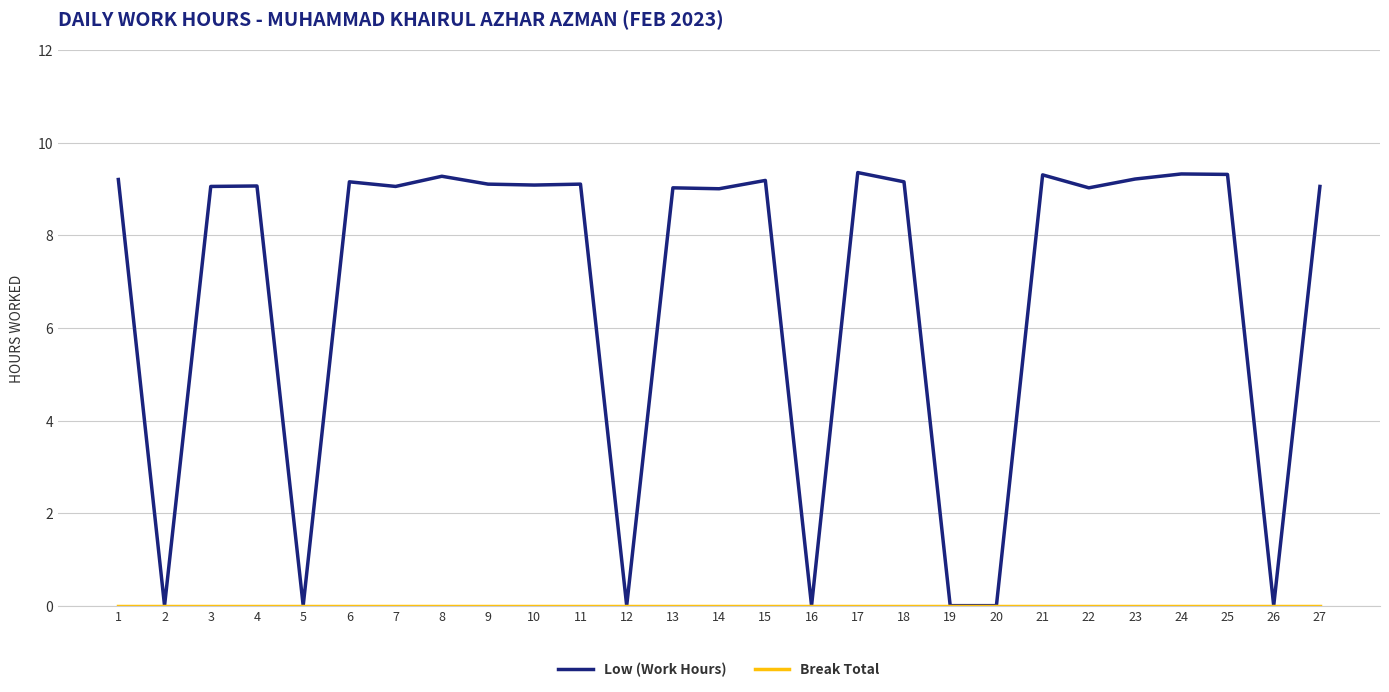

What is the spread (max minus min) of values at 10?

9.1